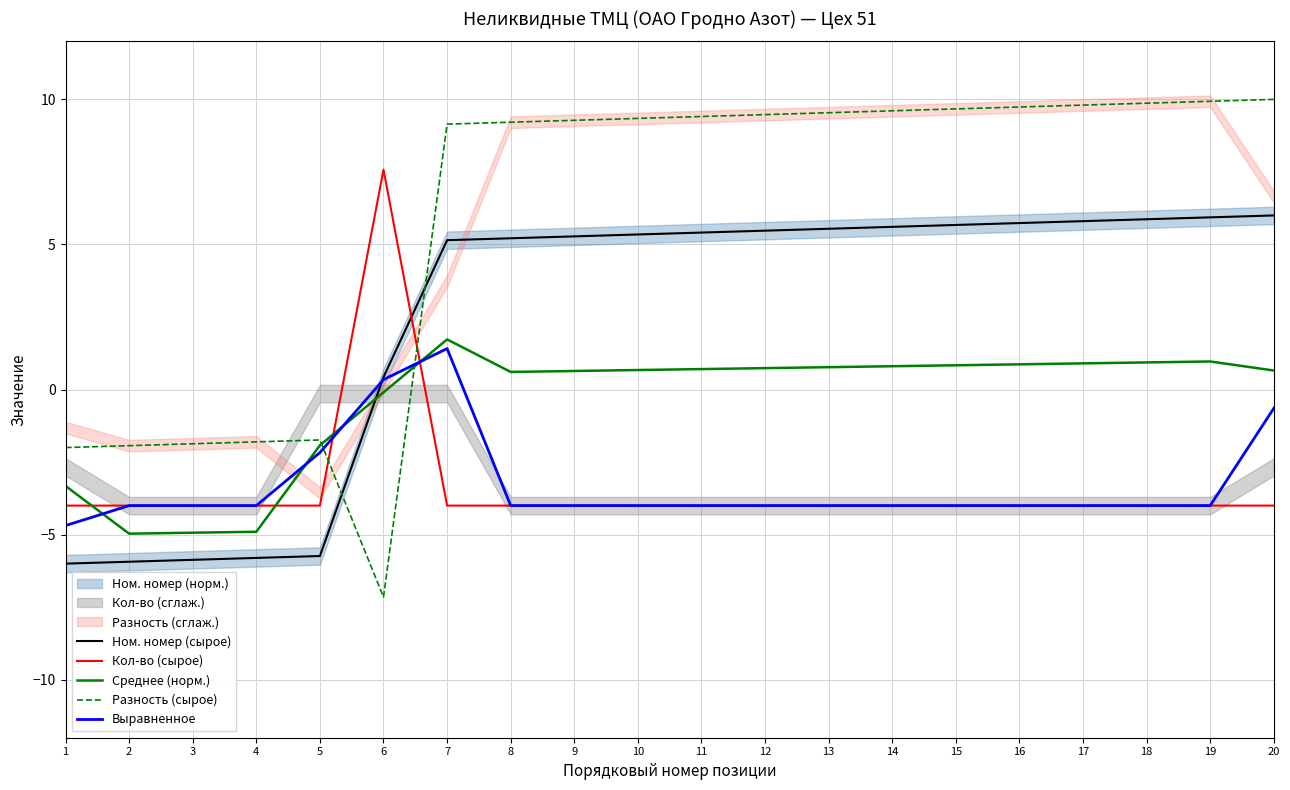

What is the highest value of the Кол-во (сырое) series?

7.6